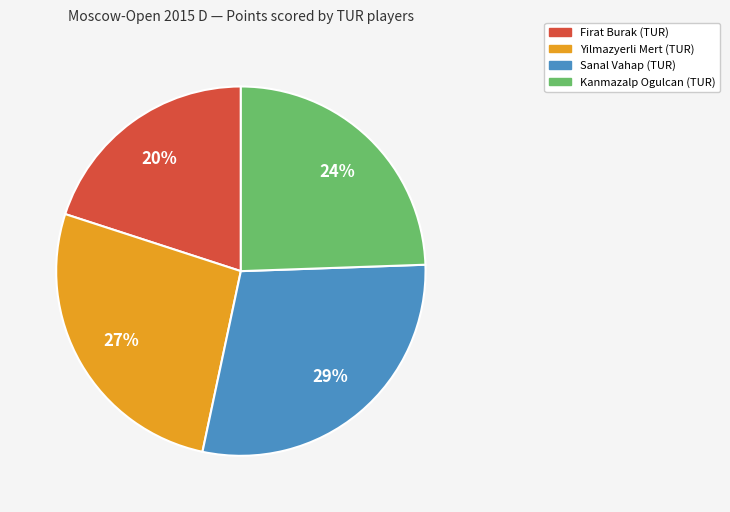

Is the sum of Yilmazyerli Mert (TUR) and Kanmazalp Ogulcan (TUR) greater than half?

Yes